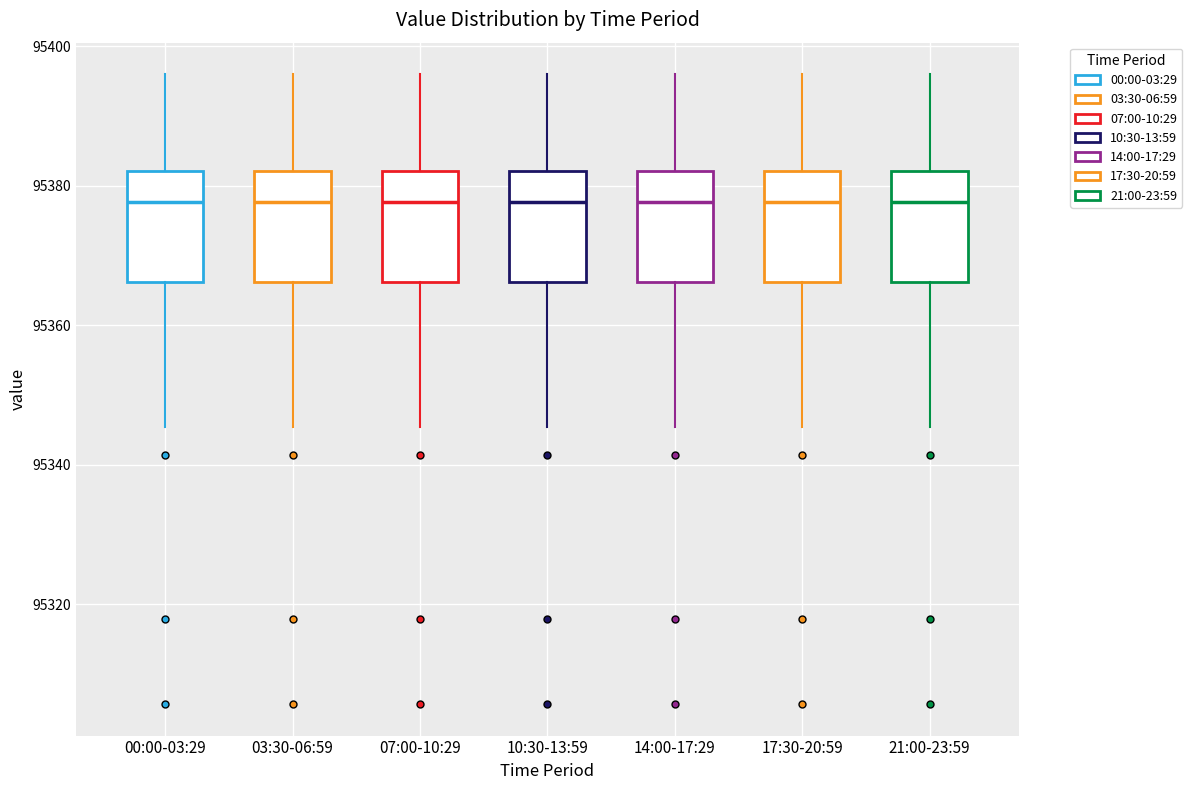

Where does the median line of the box for 03:30-06:59 sit on the y-axis? The values are not printed on the chart, so give them approximately, as read against the axis.

95378